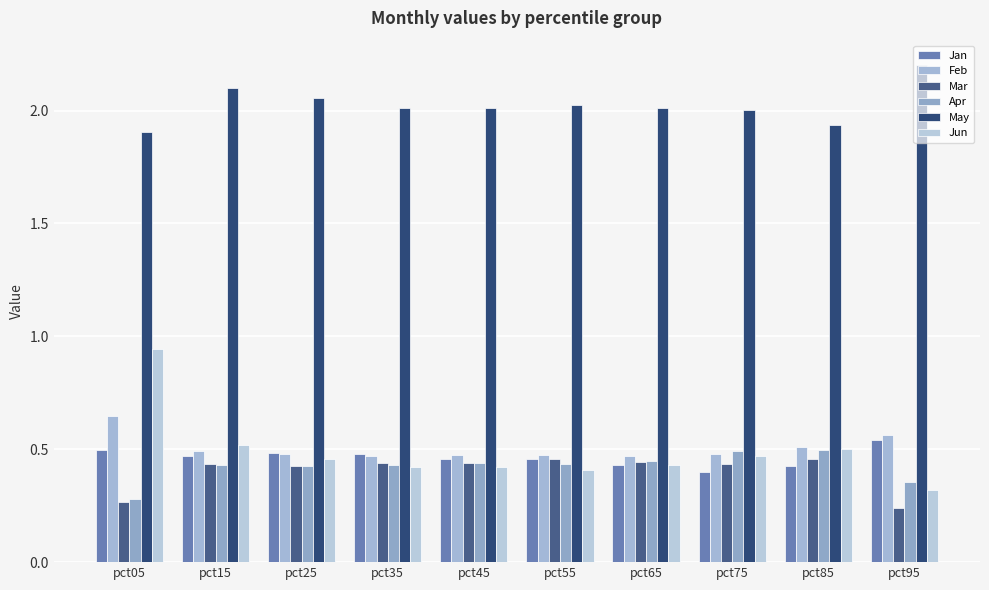

Count the number of categories in the chart.

10